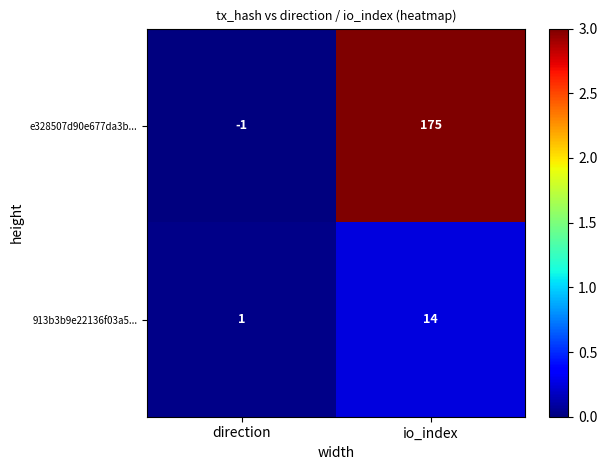

What value does the e328507d90e677da3b... series have at io_index?

175